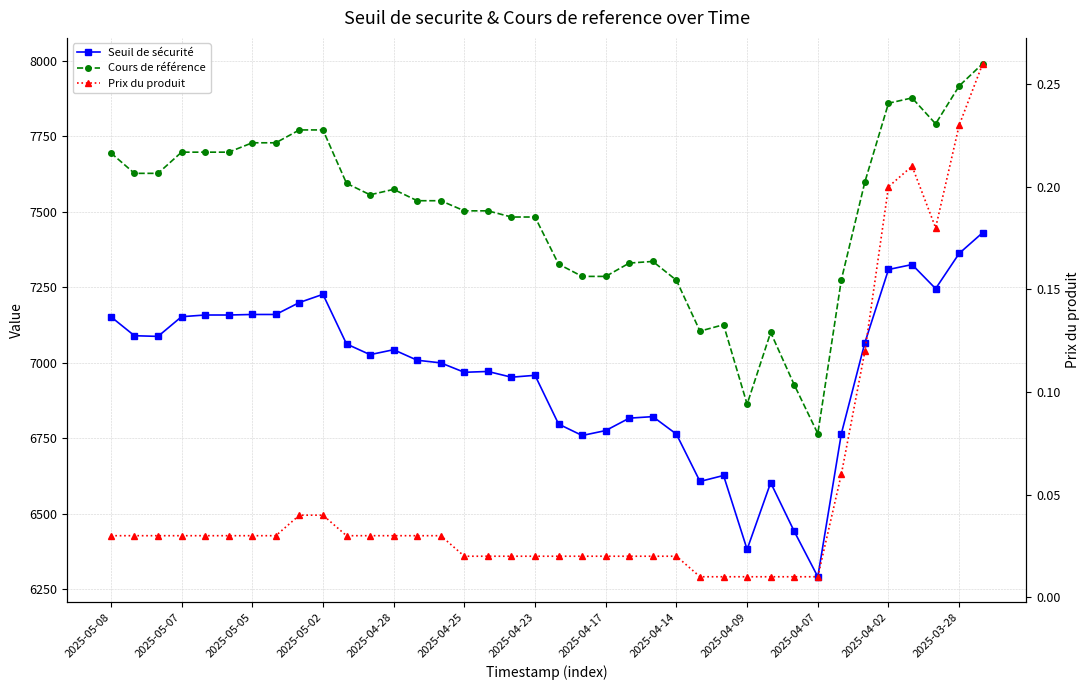

True or false: Prix du produit and Cours de référence intersect in this chart.

False